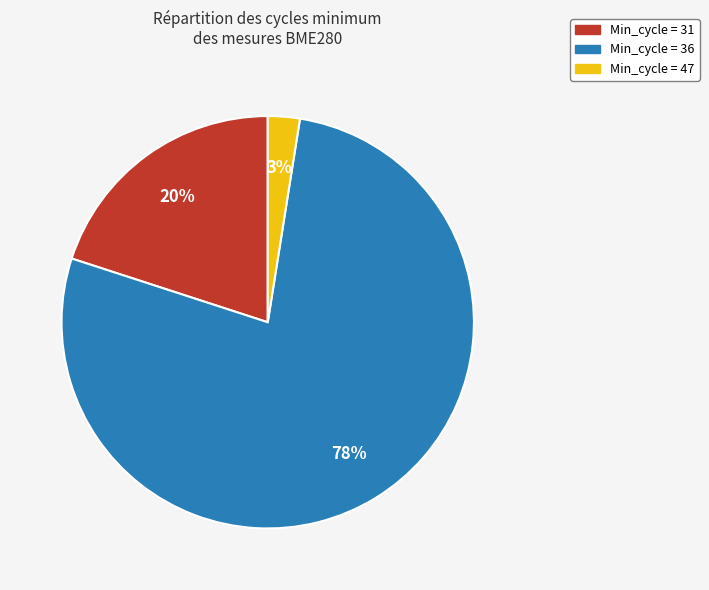

Is there any slice that represents more than half of the pie?

Yes